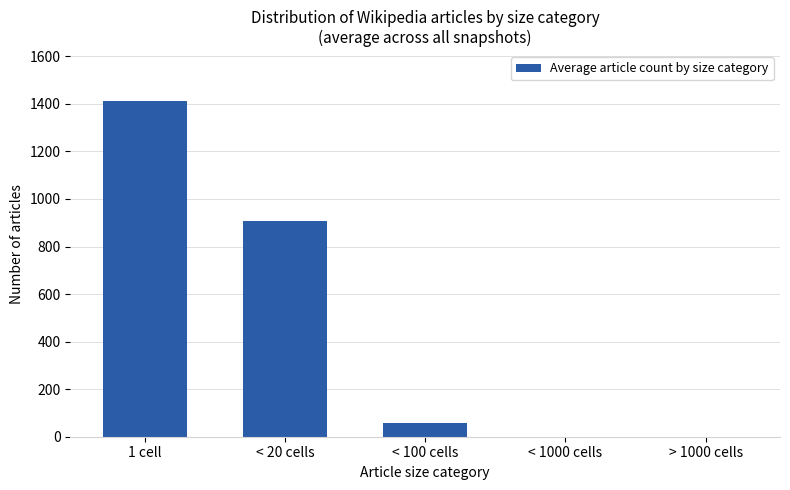

Where is the data nearest to the value 705?

< 20 cells